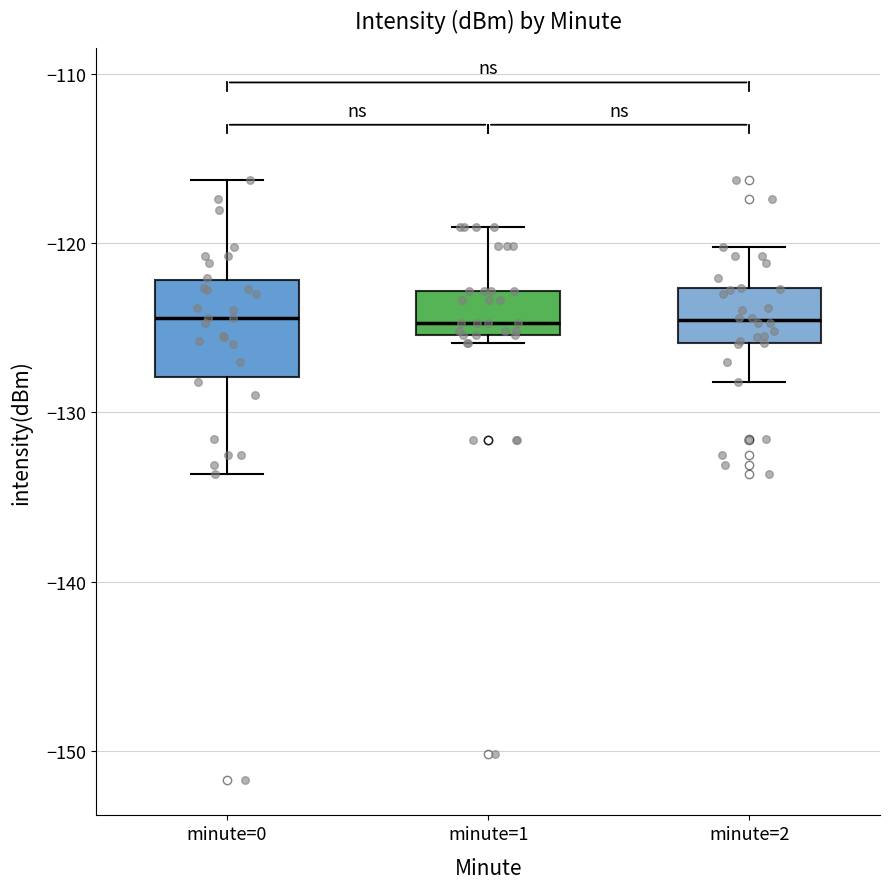

Comparing the boxes themselves (not the whiskers), which one is the tallest?

minute=0